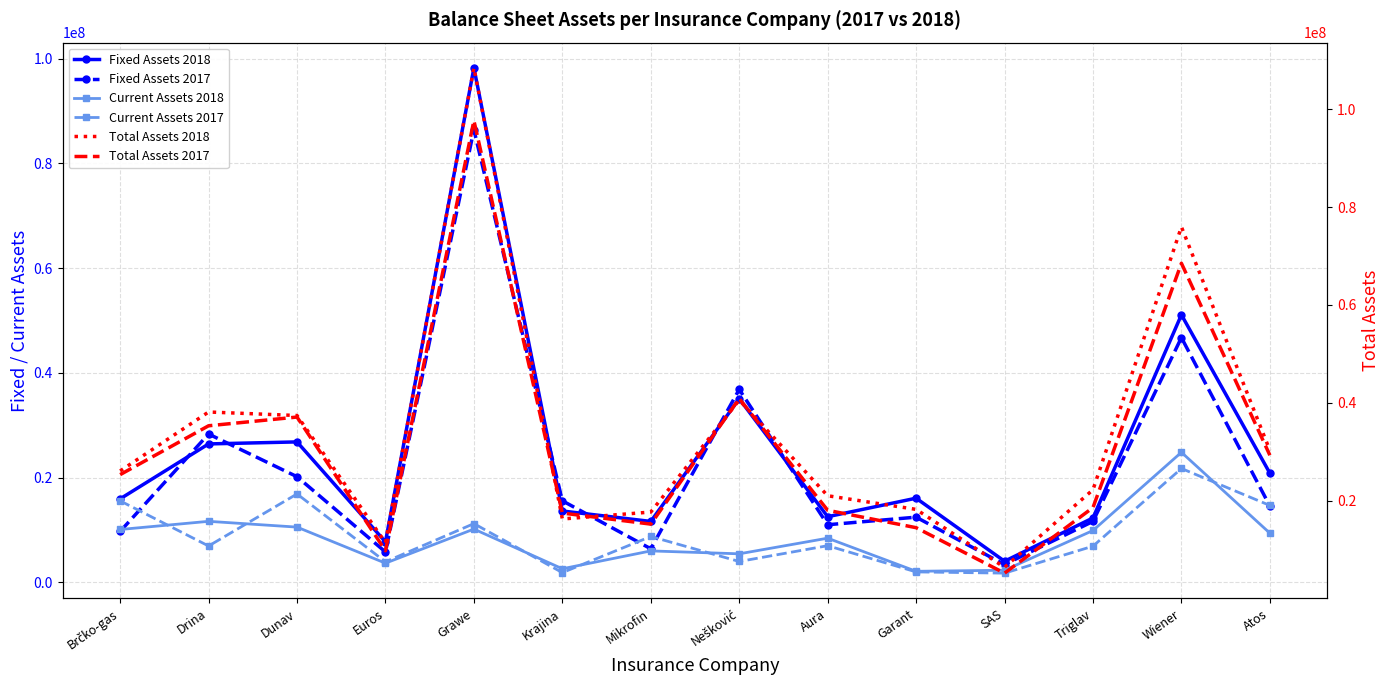

True or false: Total Assets 2017 and Current Assets 2017 intersect in this chart.

False